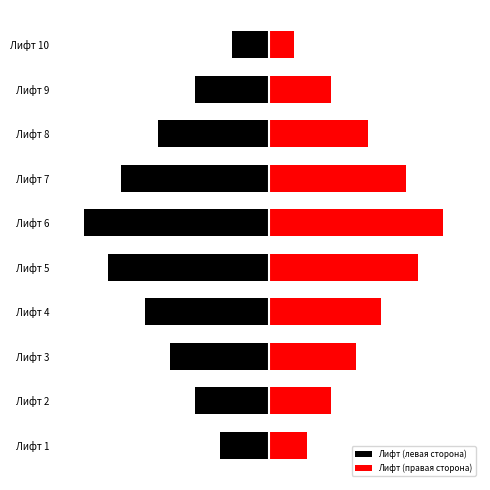

Rank the series at Лифт 4 from lowest to highest value.

Лифт (левая сторона), Лифт (правая сторона)